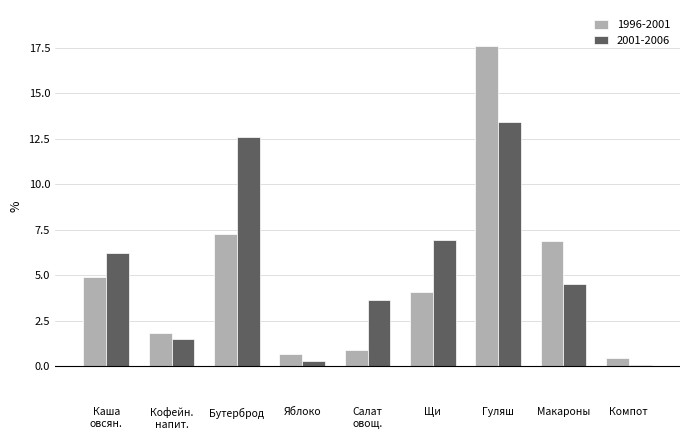

Reading left to right, list all the values displayed in this chart.

1996-2001: 4.9	1.8	7.3	0.7	0.9	4.1	17.6	6.9	0.4
2001-2006: 6.2	1.5	12.6	0.3	3.7	7.0	13.4	4.5	0.1